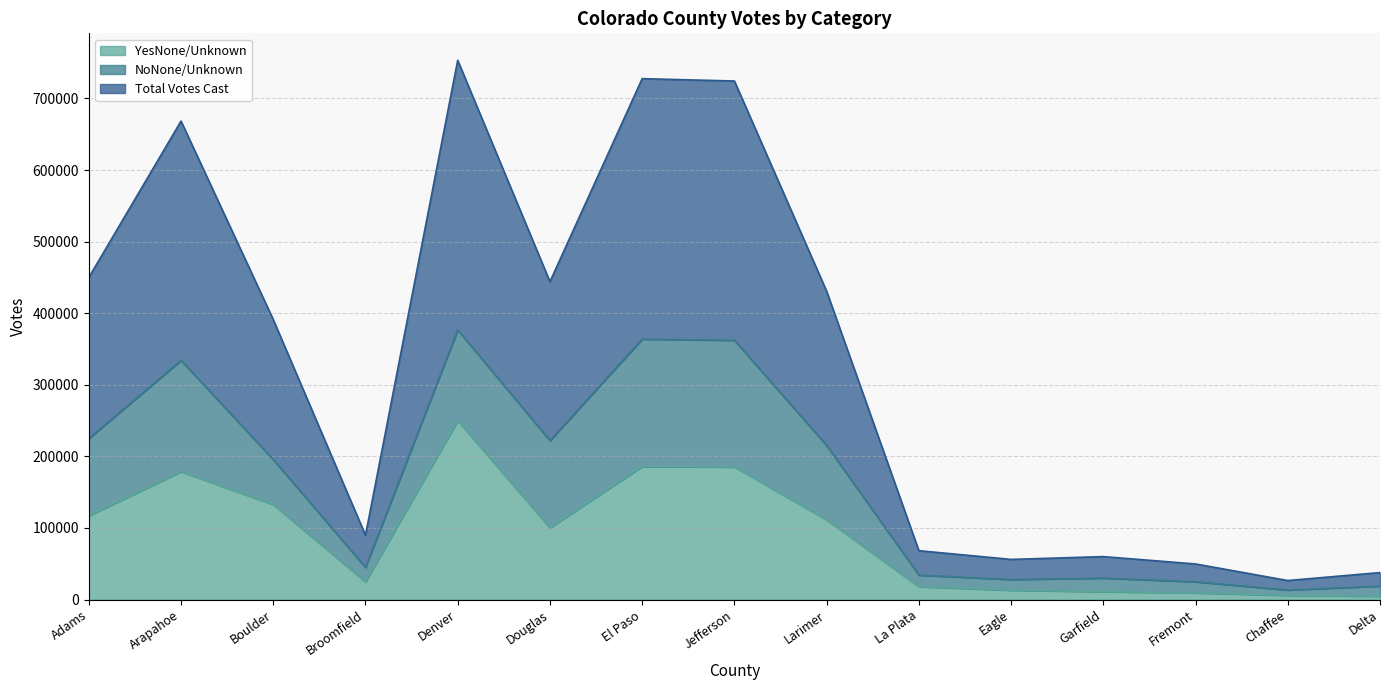

Is the value of YesNone/Unknown at Adams greater than the value of Total Votes Cast at Eagle?

Yes